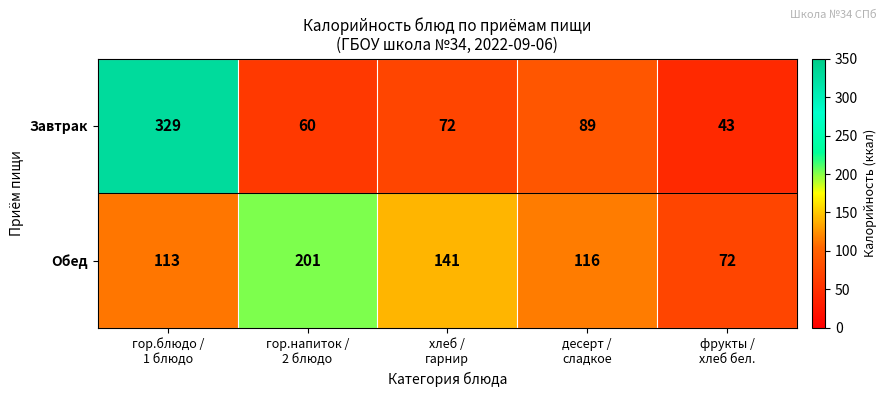

Which series has the widest spread of values?

Завтрак